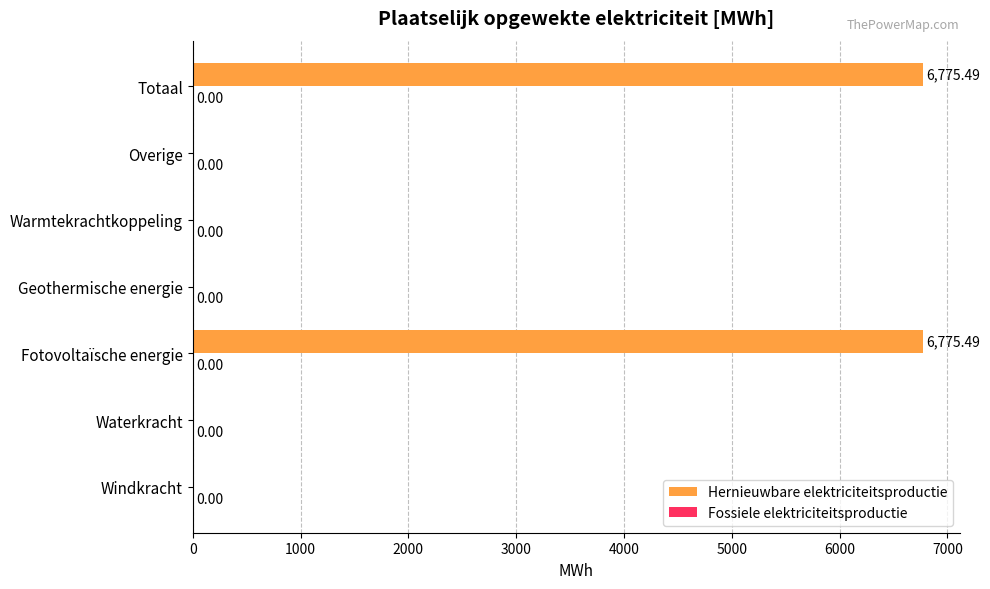

What is the sum of all values?

13551.0